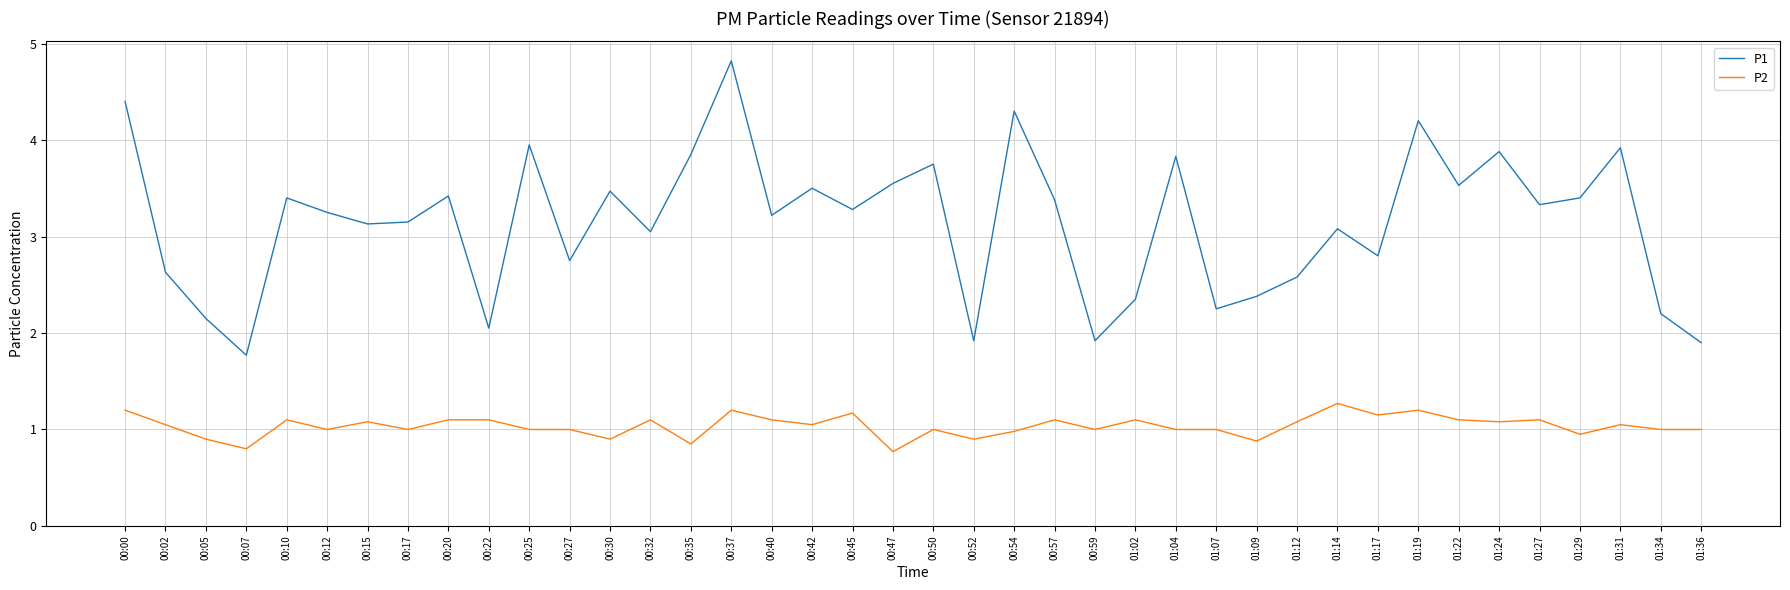

What is the difference between the highest and lowest values at 00:20?

2.3